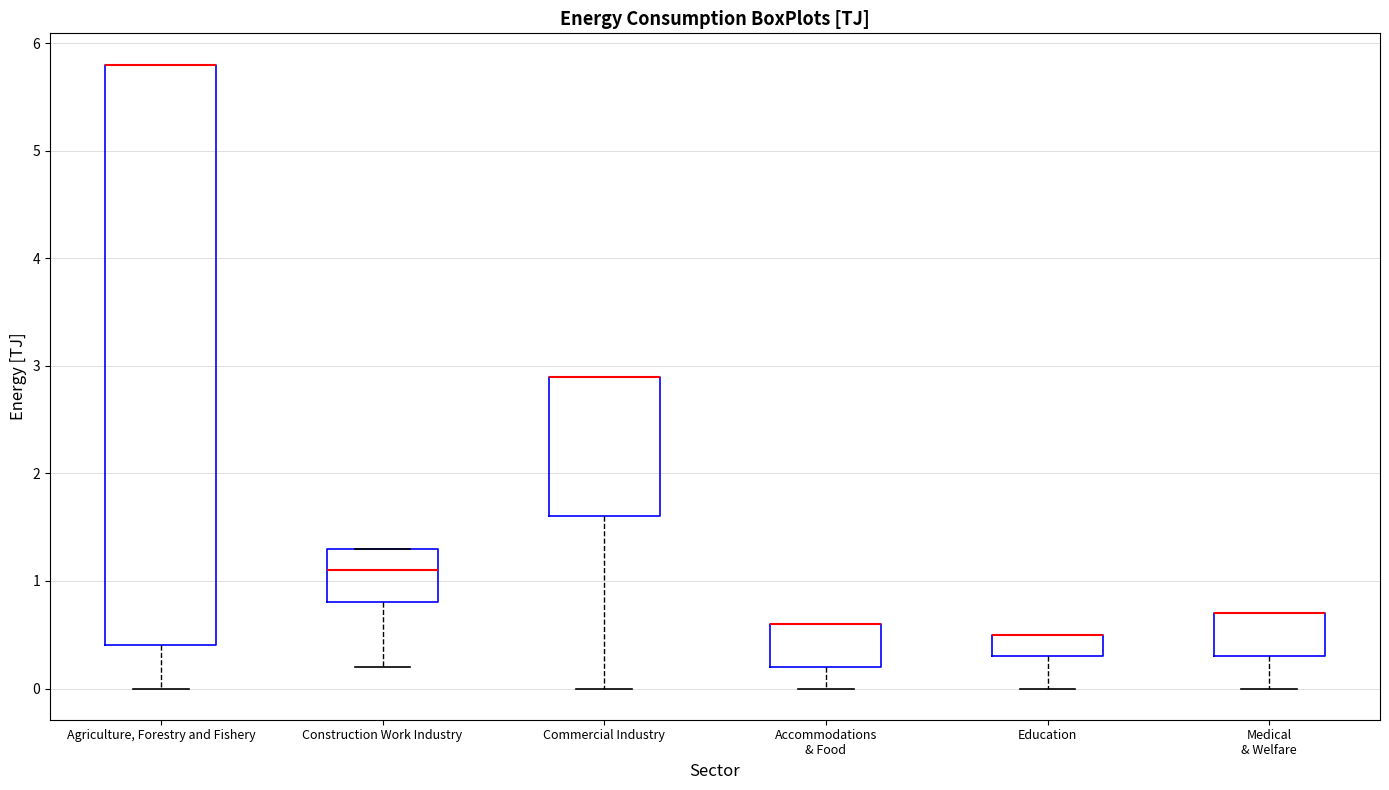

Reading left to right, transcribe this box plot: for each box, give where its median line is, the range the box spans, and where its two whiskers end, as read against the y-axis. The values are not printed on the chart, so give them approximately, as read against the axis.

Agriculture, Forestry and Fishery: median 5.8 (drawn on the box's upper edge), box 0.4 to 5.8, whiskers 0.0 to 5.8
Construction Work Industry: median 1.1, box 0.8 to 1.3, whiskers 0.2 to 1.3
Commercial Industry: median 2.9 (drawn on the box's upper edge), box 1.6 to 2.9, whiskers 0.0 to 2.9
Accommodations & Food: median 0.6 (drawn on the box's upper edge), box 0.2 to 0.6, whiskers 0.0 to 0.6
Education: median 0.5 (drawn on the box's upper edge), box 0.3 to 0.5, whiskers 0.0 to 0.5
Medical & Welfare: median 0.7 (drawn on the box's upper edge), box 0.3 to 0.7, whiskers 0.0 to 0.7